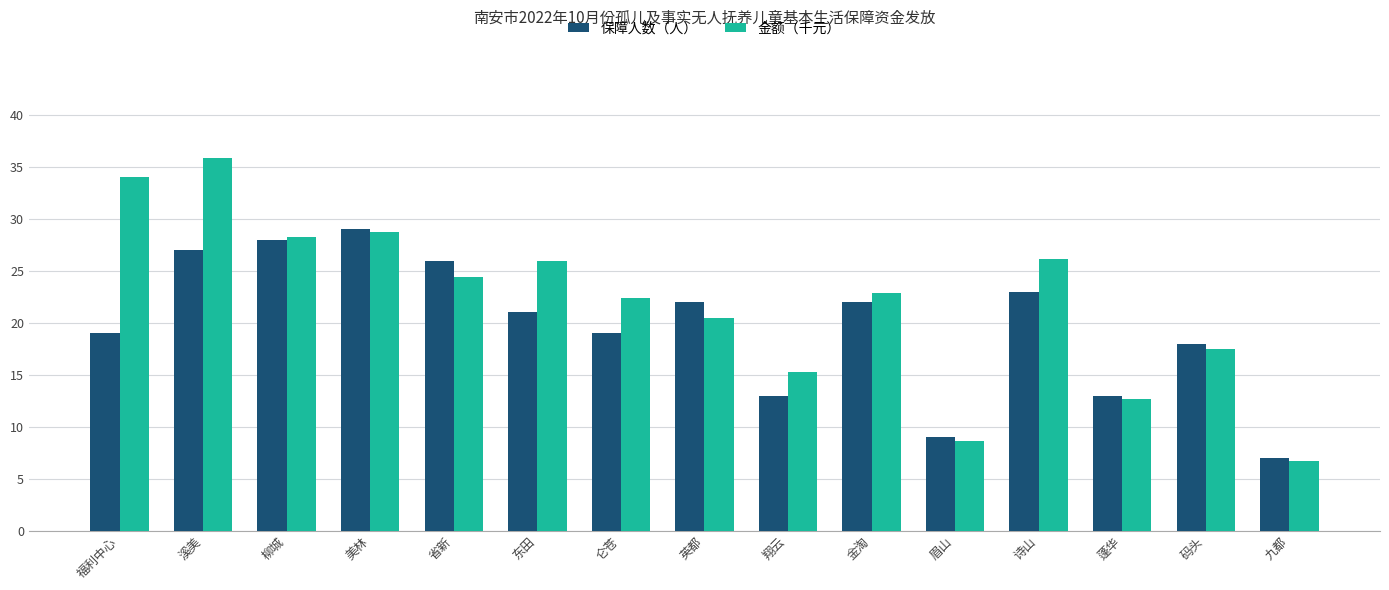

At how many categories does at least one series exceed 11?

13